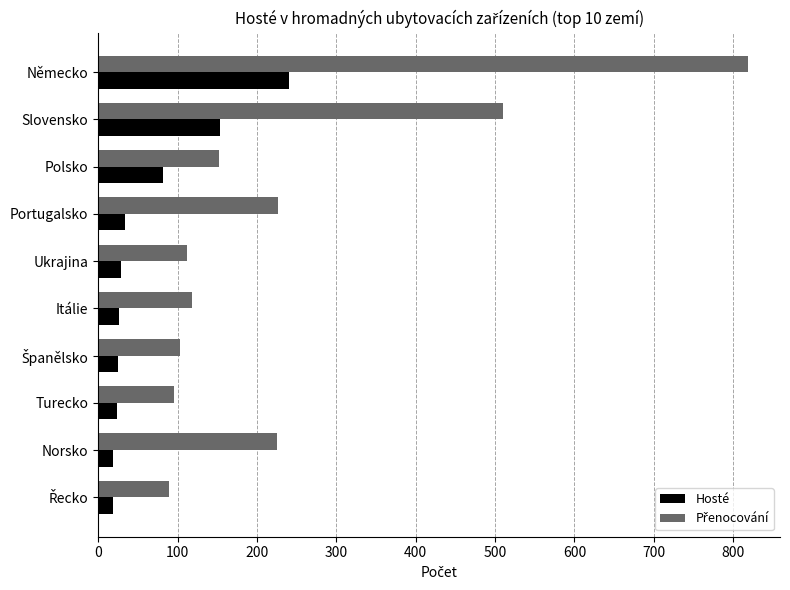

What is the sum of all Hosté values?

651